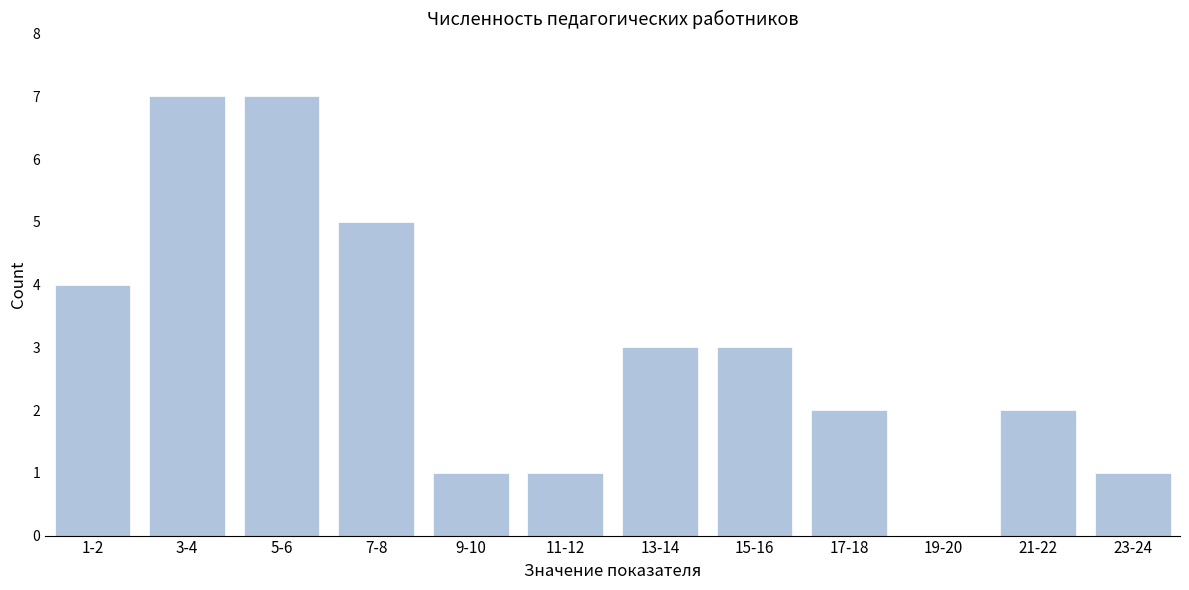

Reading left to right, transcribe all the data shown in this chart.

1-2=4	3-4=7	5-6=7	7-8=5	9-10=1	11-12=1	13-14=3	15-16=3	17-18=2	19-20=0	21-22=2	23-24=1